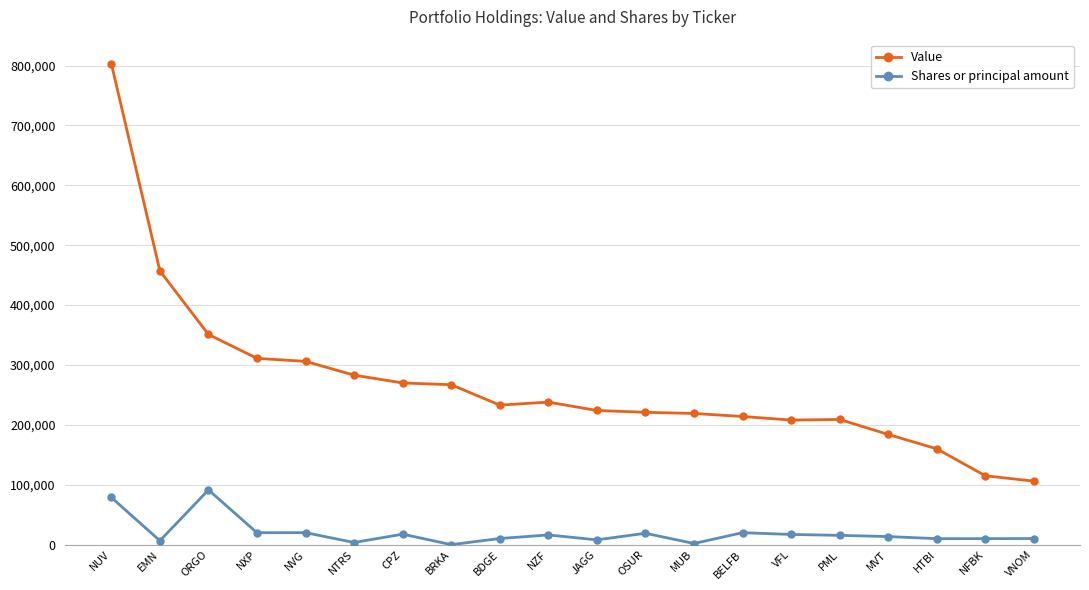

Count the number of data series in this chart.

2